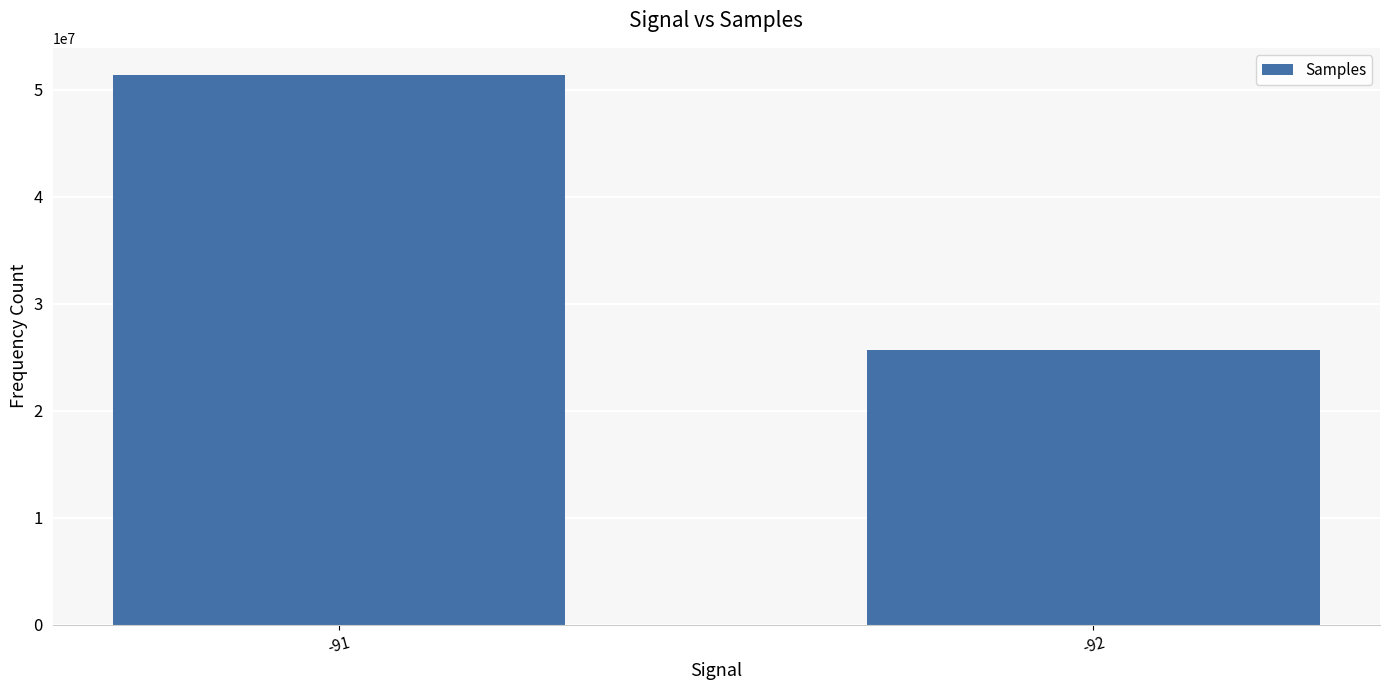

What is the approximate value at -92?

25661430